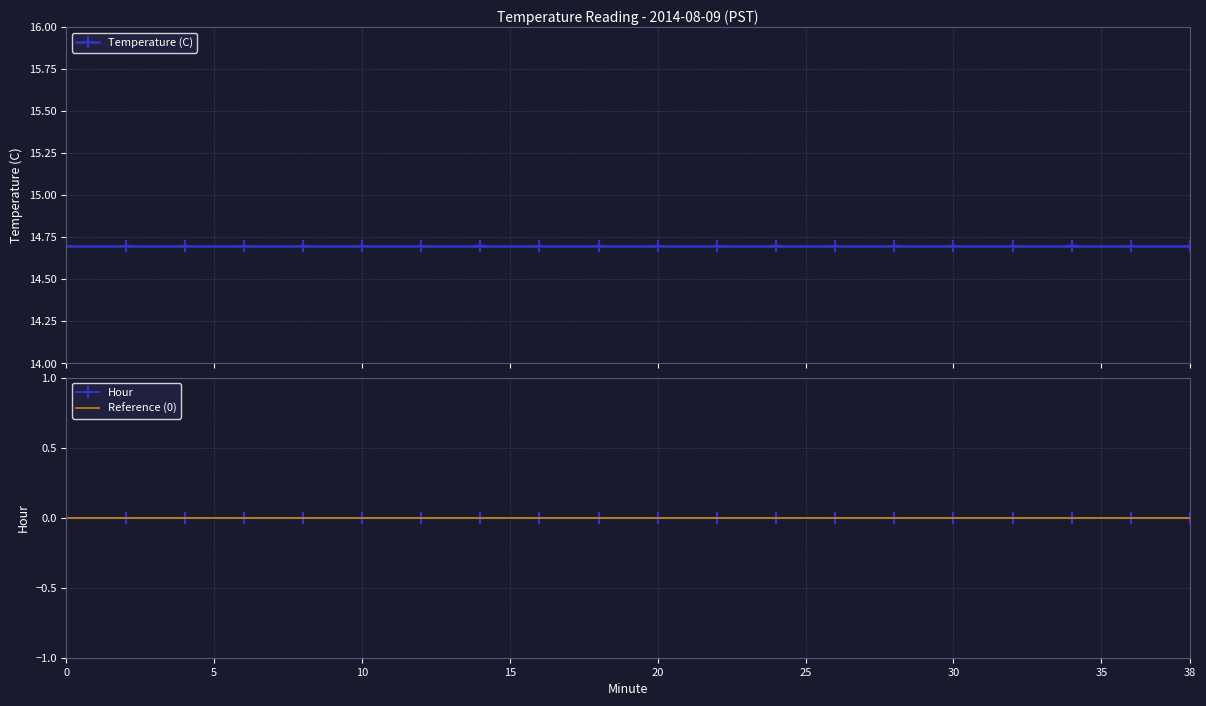

True or false: Temperature (C) and Hour cross at least once.

False